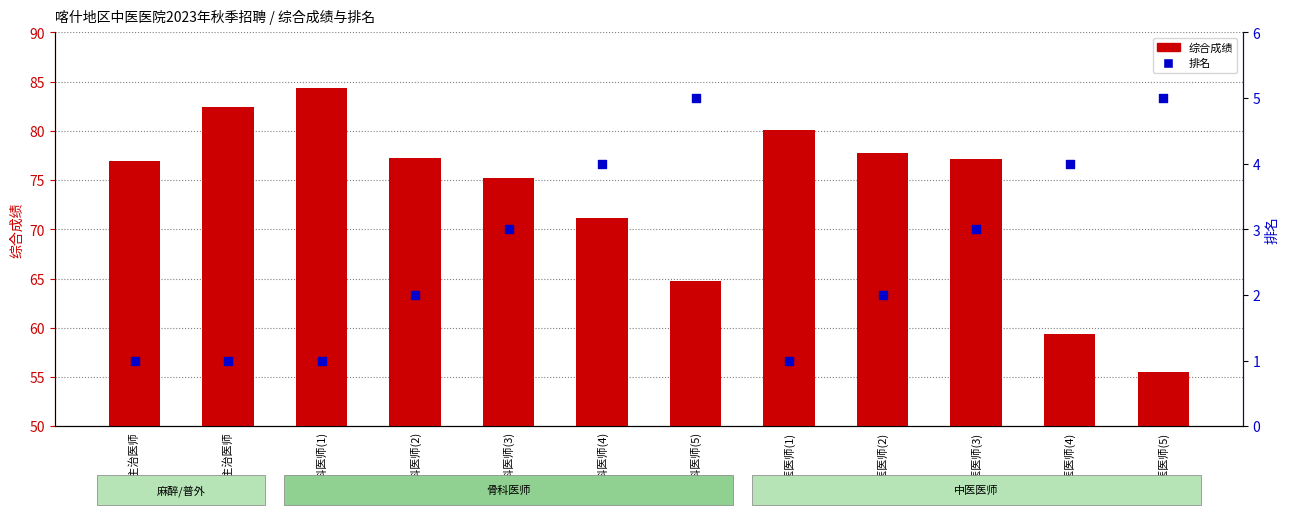

Which series has the largest total across all categories?

综合成绩